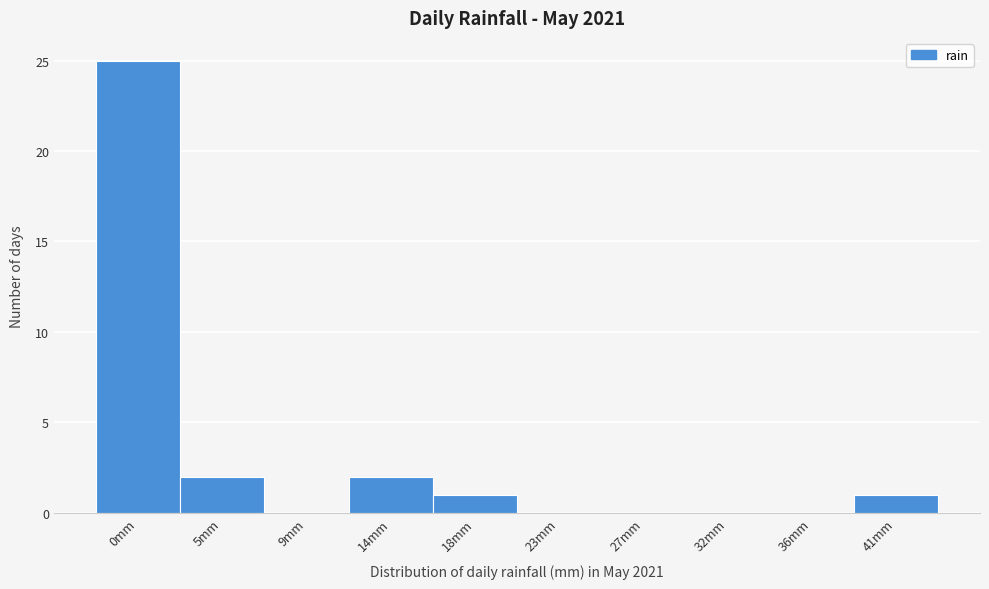

Reading left to right, what are all the values shown in this chart?

0mm=25	5mm=2	9mm=0	14mm=2	18mm=1	23mm=0	27mm=0	32mm=0	36mm=0	41mm=1